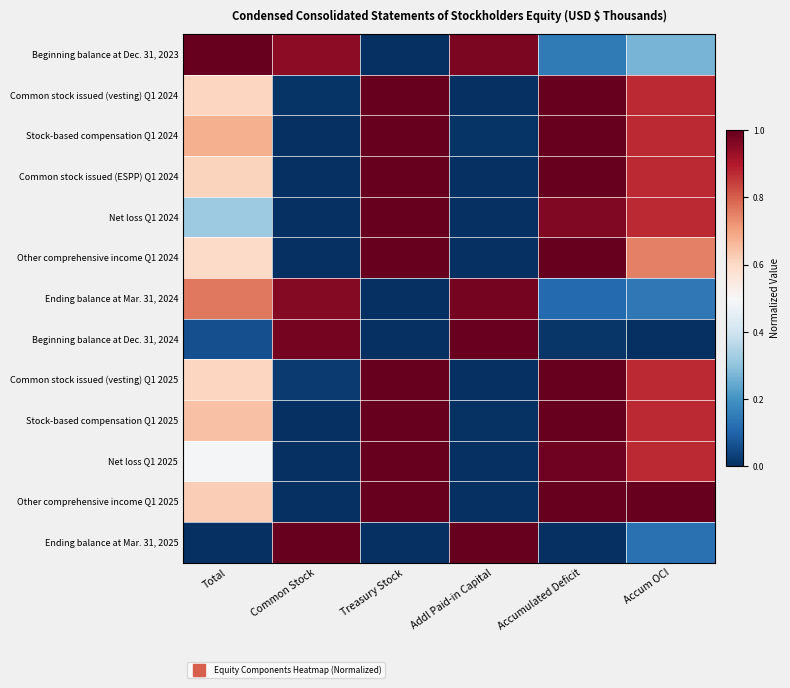

Reading left to right, transcribe all the data shown in this chart.

Beginning balance at Dec. 31, 2023: Total=1.0	Common Stock=0.9	Treasury Stock=0.0	Addl Paid-in Capital=1.0	Accumulated Deficit=0.1	Accum OCI=0.3
Common stock issued (vesting) Q1 2024: Total=0.6	Common Stock=0.0	Treasury Stock=1.0	Addl Paid-in Capital=0.0	Accumulated Deficit=1.0	Accum OCI=0.9
Stock-based compensation Q1 2024: Total=0.7	Common Stock=0.0	Treasury Stock=1.0	Addl Paid-in Capital=0.0	Accumulated Deficit=1.0	Accum OCI=0.9
Common stock issued (ESPP) Q1 2024: Total=0.6	Common Stock=0.0	Treasury Stock=1.0	Addl Paid-in Capital=0.0	Accumulated Deficit=1.0	Accum OCI=0.9
Net loss Q1 2024: Total=0.3	Common Stock=0.0	Treasury Stock=1.0	Addl Paid-in Capital=0.0	Accumulated Deficit=1.0	Accum OCI=0.9
Other comprehensive income Q1 2024: Total=0.6	Common Stock=0.0	Treasury Stock=1.0	Addl Paid-in Capital=0.0	Accumulated Deficit=1.0	Accum OCI=0.8
Ending balance at Mar. 31, 2024: Total=0.8	Common Stock=1.0	Treasury Stock=0.0	Addl Paid-in Capital=1.0	Accumulated Deficit=0.1	Accum OCI=0.1
Beginning balance at Dec. 31, 2024: Total=0.1	Common Stock=1.0	Treasury Stock=0.0	Addl Paid-in Capital=1.0	Accumulated Deficit=0.0	Accum OCI=0.0
Common stock issued (vesting) Q1 2025: Total=0.6	Common Stock=0.0	Treasury Stock=1.0	Addl Paid-in Capital=0.0	Accumulated Deficit=1.0	Accum OCI=0.9
Stock-based compensation Q1 2025: Total=0.6	Common Stock=0.0	Treasury Stock=1.0	Addl Paid-in Capital=0.0	Accumulated Deficit=1.0	Accum OCI=0.9
Net loss Q1 2025: Total=0.5	Common Stock=0.0	Treasury Stock=1.0	Addl Paid-in Capital=0.0	Accumulated Deficit=1.0	Accum OCI=0.9
Other comprehensive income Q1 2025: Total=0.6	Common Stock=0.0	Treasury Stock=1.0	Addl Paid-in Capital=0.0	Accumulated Deficit=1.0	Accum OCI=1.0
Ending balance at Mar. 31, 2025: Total=0.0	Common Stock=1.0	Treasury Stock=0.0	Addl Paid-in Capital=1.0	Accumulated Deficit=0.0	Accum OCI=0.1